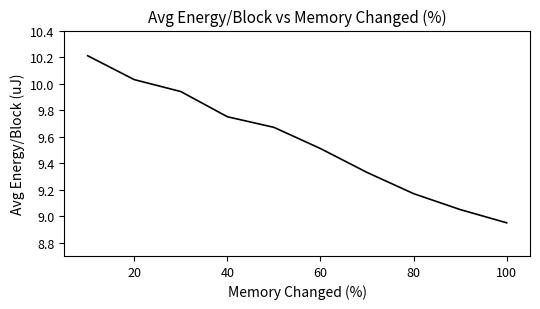

What is the difference between the maximum and minimum values?

1.3